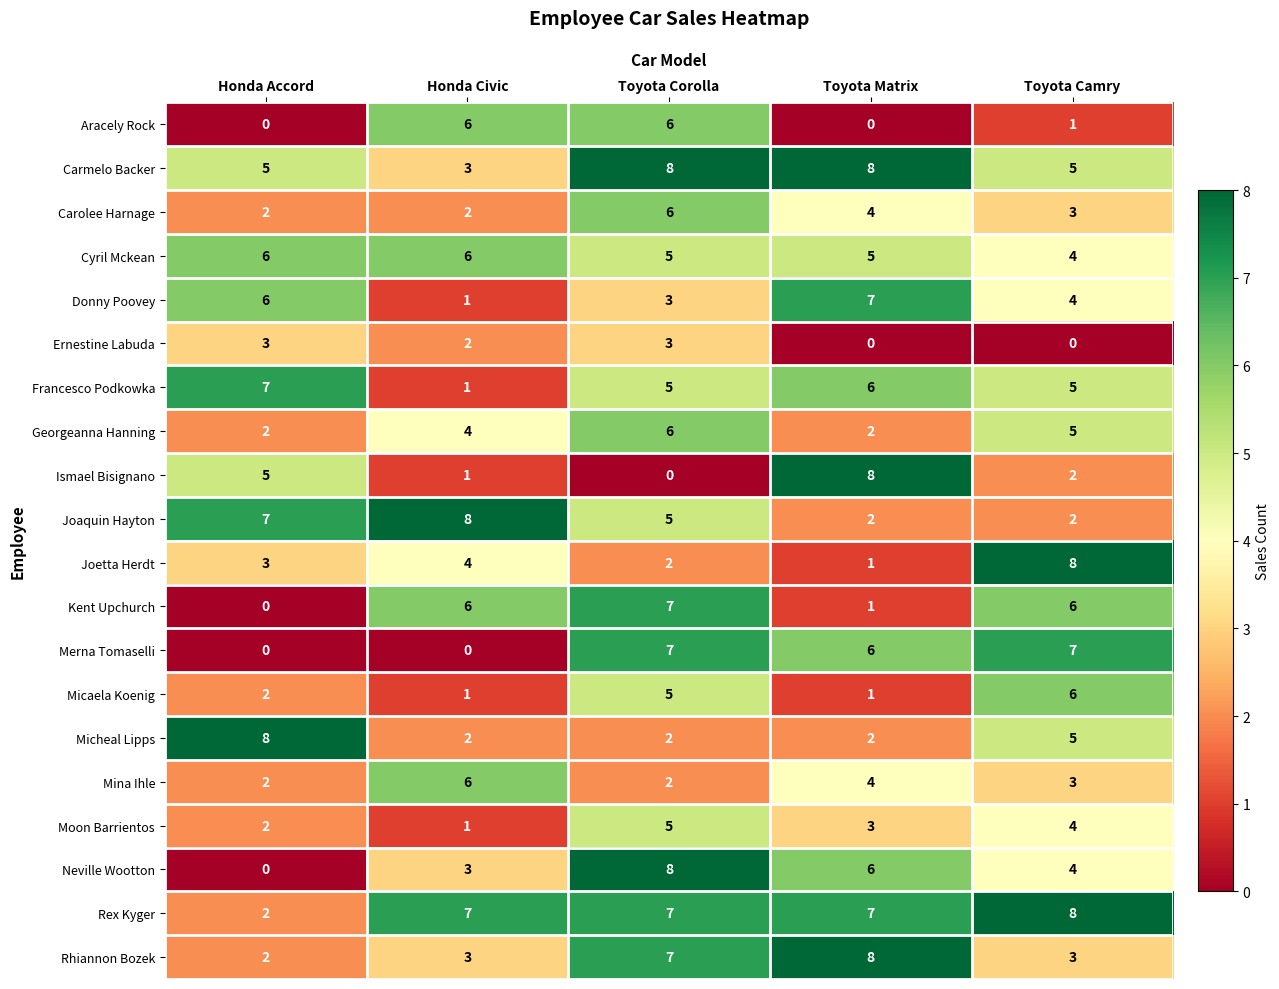

Which series changed the most between Honda Accord and Toyota Corolla?

Neville Wootton